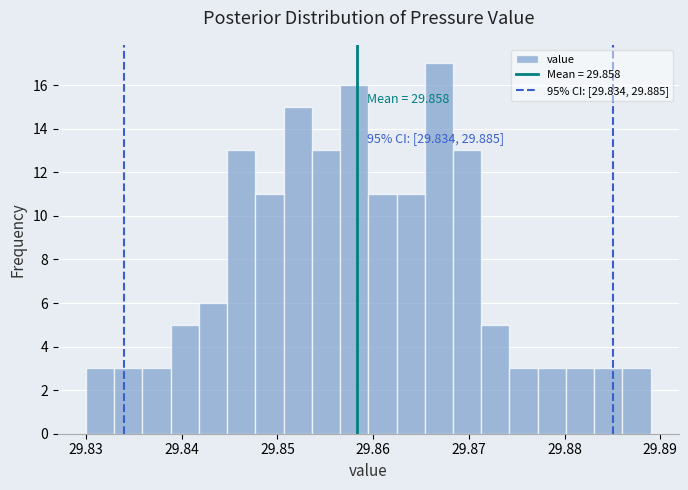

Around what value on the x-axis is the tallest bar? Give the approximate position of its centre, as read against the axis.

29.867